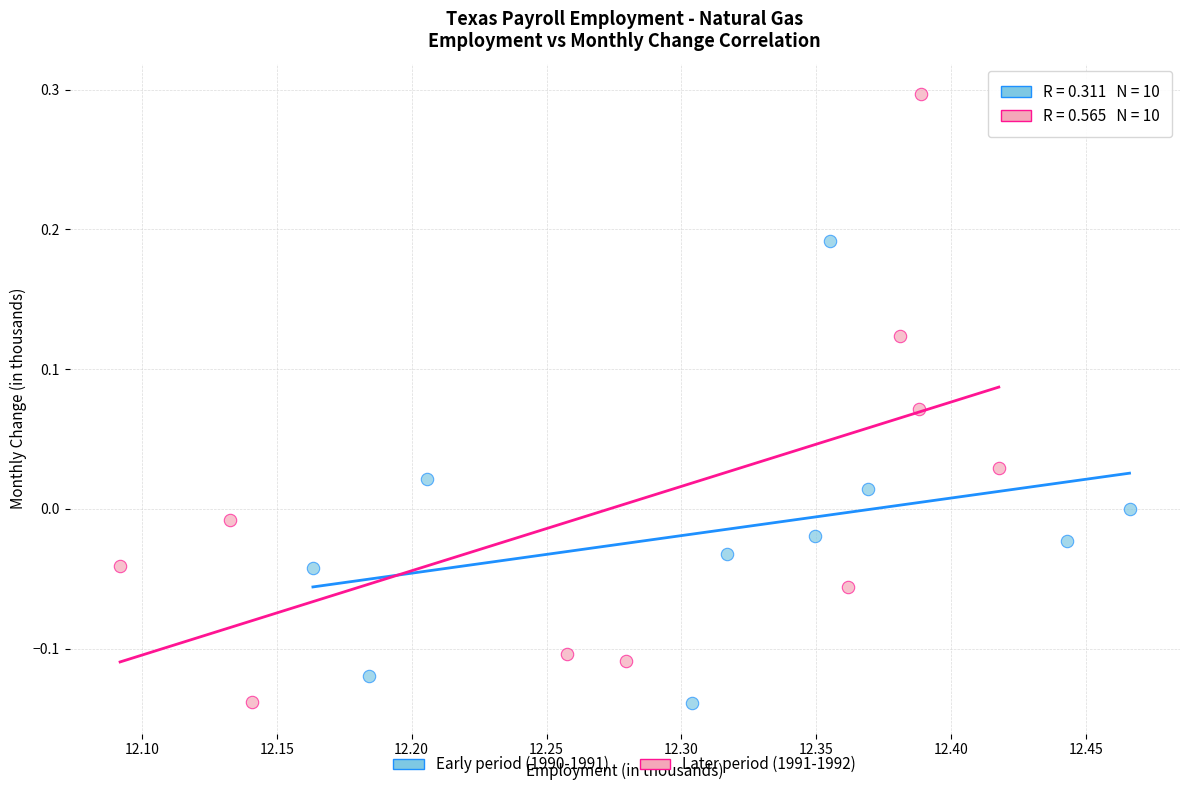

Which series reaches the maximum Y coordinate?

Later period (1991-1992)